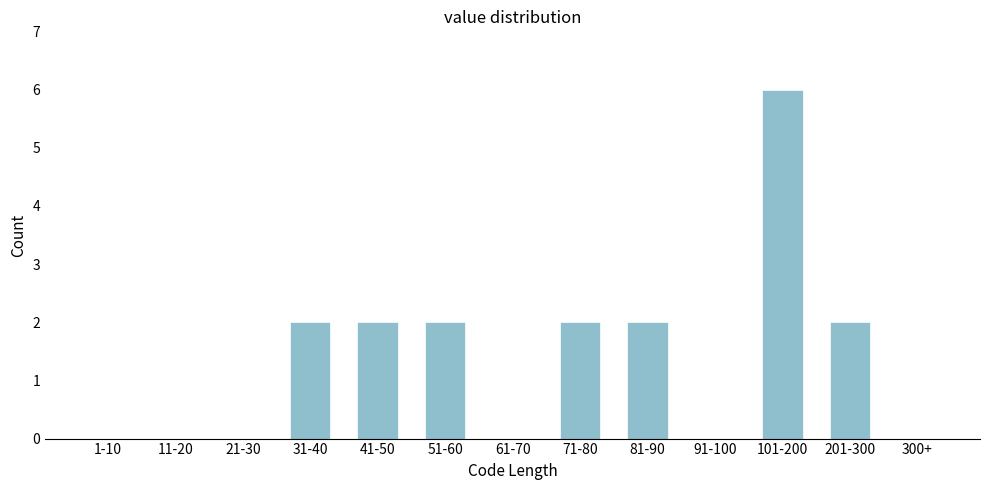

Reading right to left, extract all data points from this chart.

300+=0	201-300=2	101-200=6	91-100=0	81-90=2	71-80=2	61-70=0	51-60=2	41-50=2	31-40=2	21-30=0	11-20=0	1-10=0